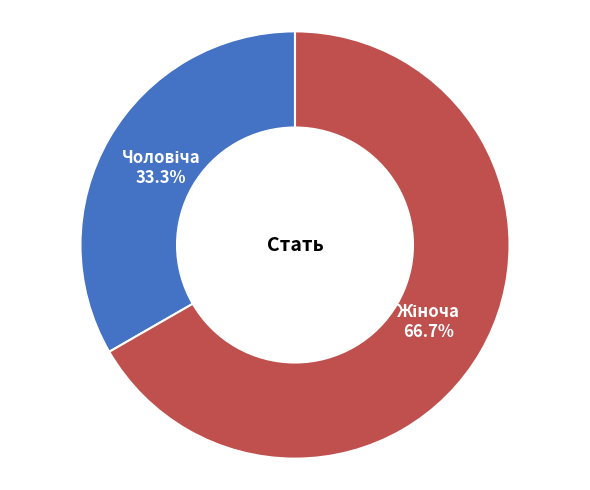

Is there any slice that represents more than half of the pie?

Yes